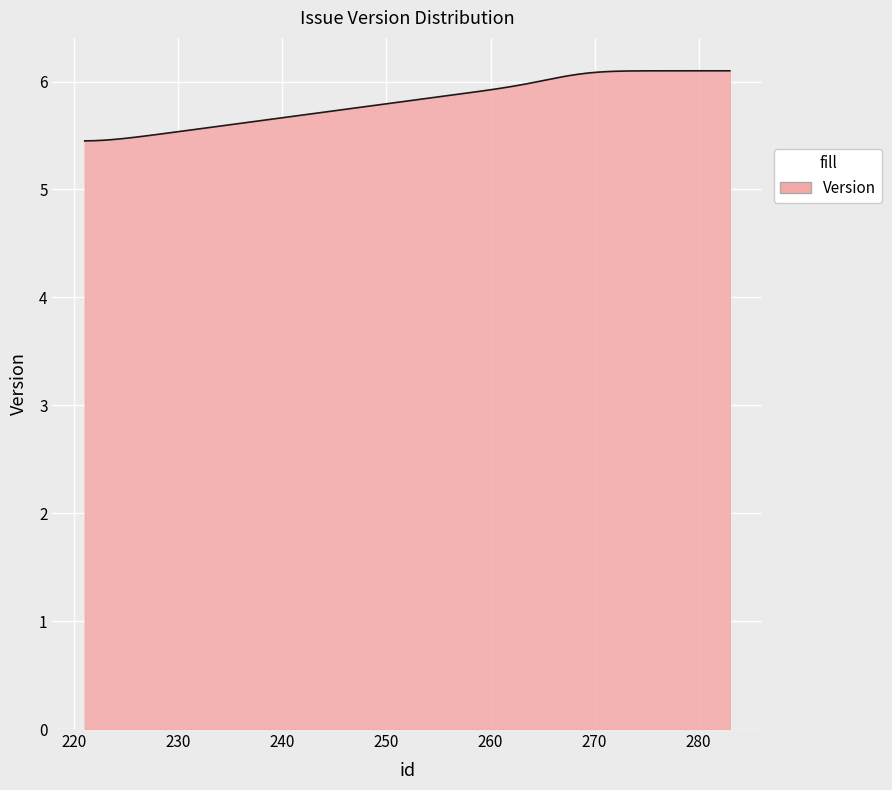

What is the greatest value displayed?

6.1